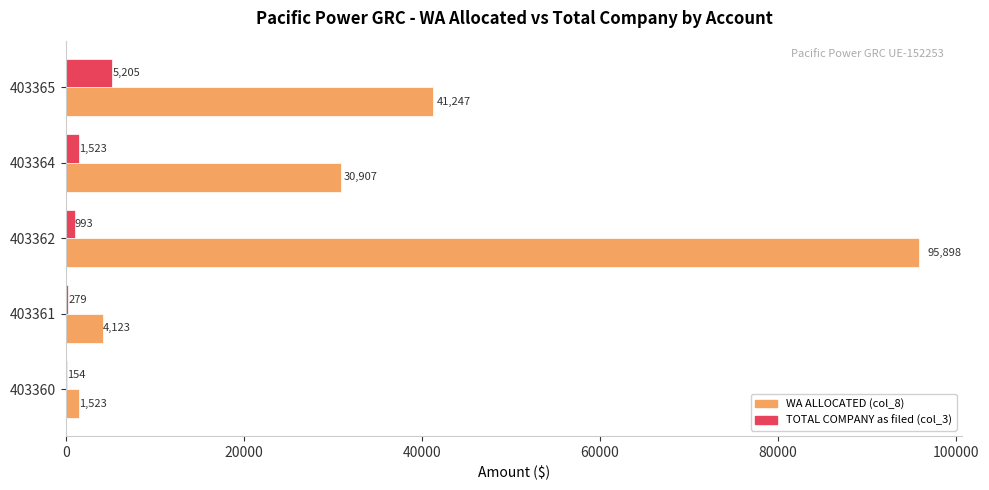

Between 403364 and 403365, which series saw the biggest shift?

WA ALLOCATED (col_8)